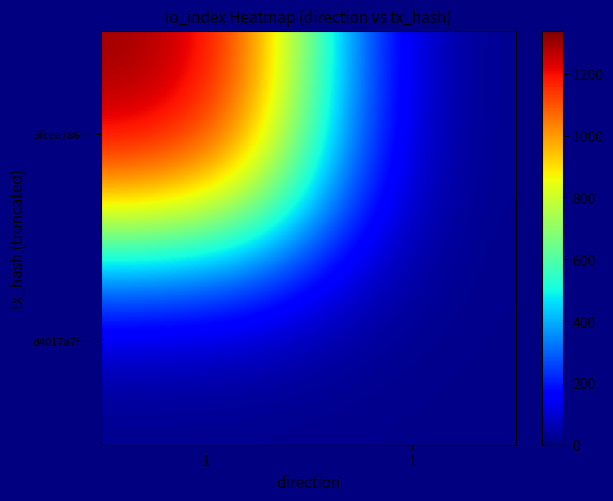

Which series has the largest total across all categories?

5fcea786…